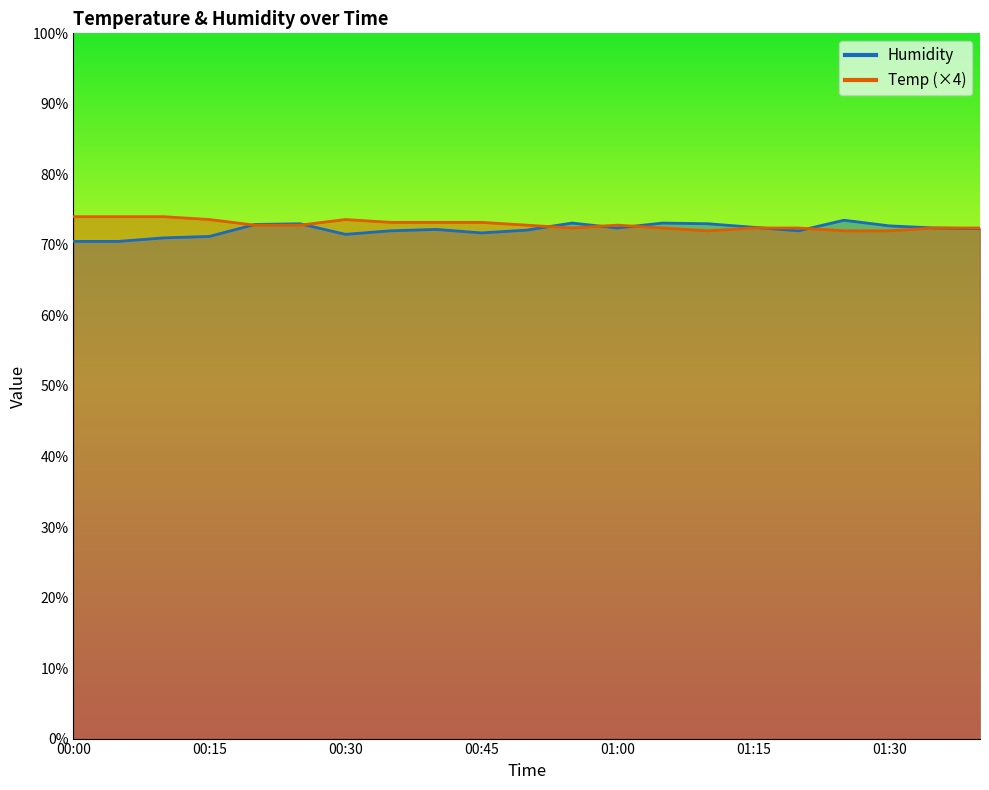

What is the value of the Temp point at the 2nd from the left?

74.0